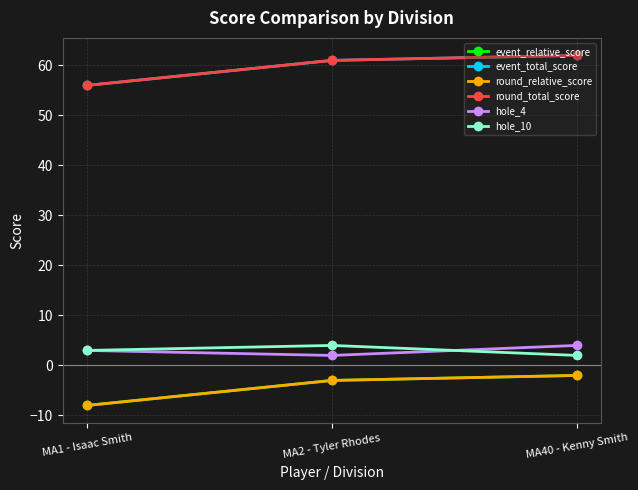

Between MA2 - Tyler Rhodes and MA40 - Kenny Smith, which is larger?

MA40 - Kenny Smith